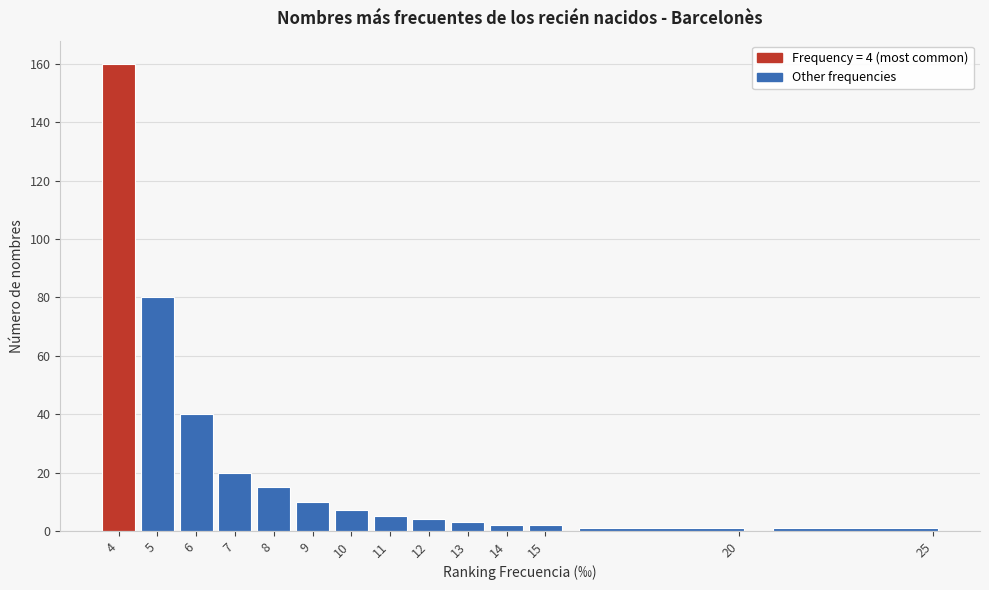

Over which range of the x-axis is the bar tallest?

3.5 to 4.5